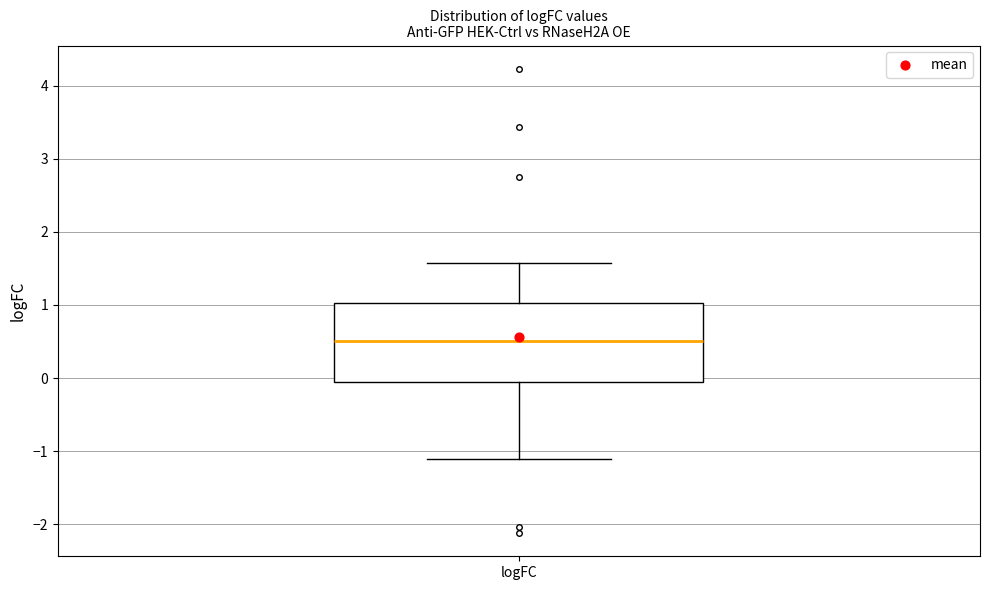

Read this box plot against the y-axis: the position of the median line, the range covered by the box, and the ends of both whiskers. The values are not printed on the chart, so give them approximately, as read against the axis.

median 0.5, box -0.1 to 1.0, whiskers -1.1 to 1.6